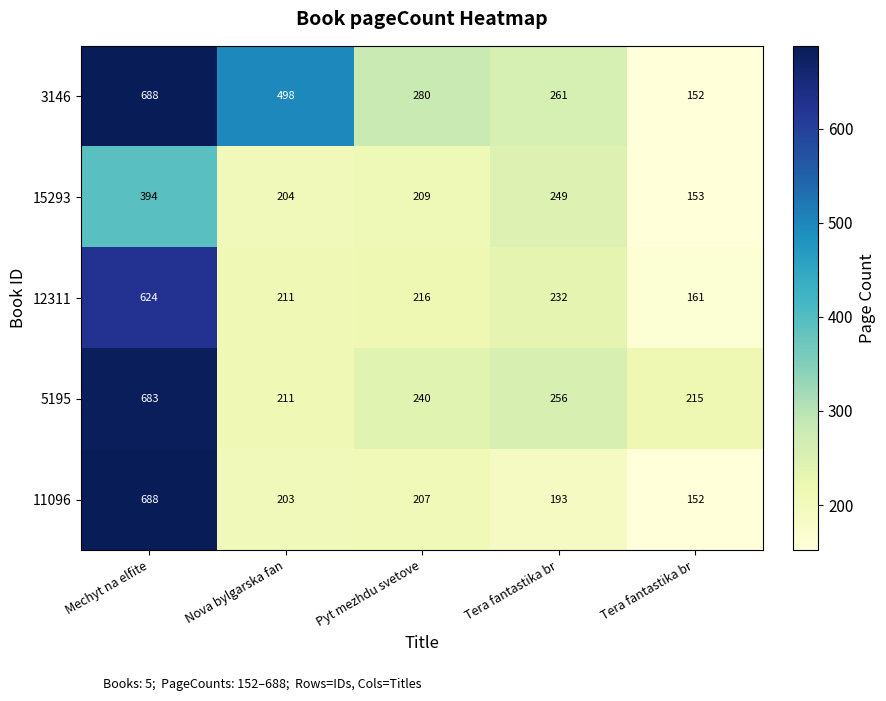

At which category is the sum across all series the highest?

Mechyt na elfite